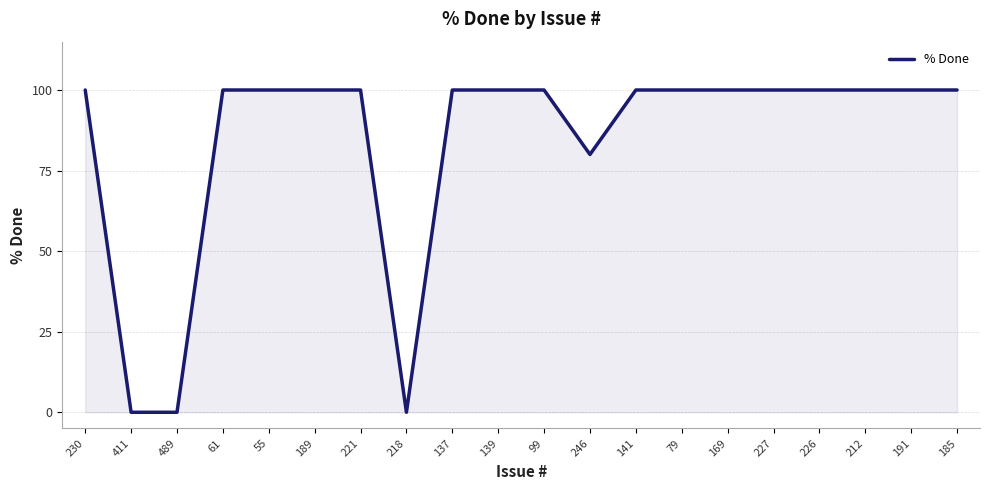

Does the chart have visible grid lines?

Yes